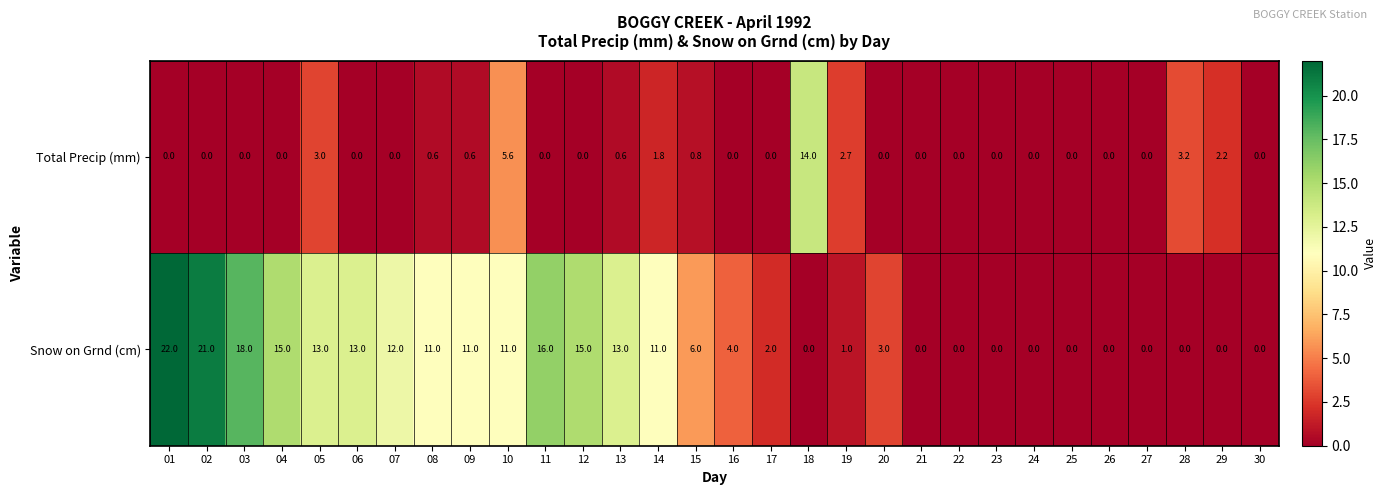

At which label is Total Precip (mm) closest to 7?

10